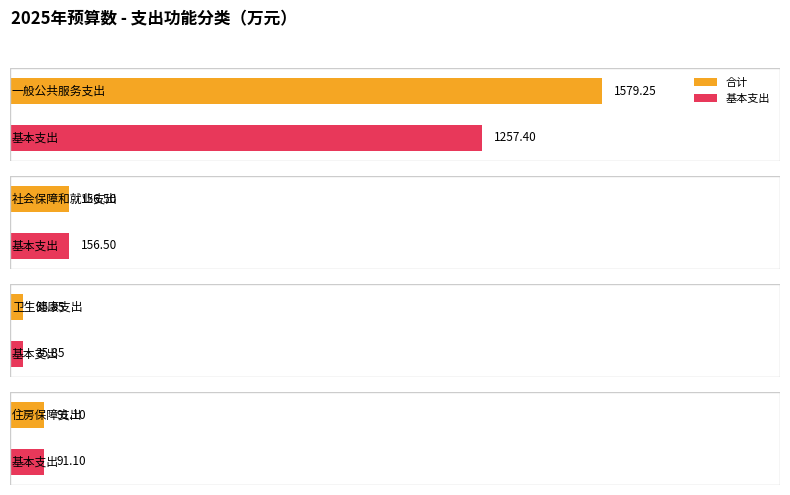

Are the bars grouped side by side (vs. stacked)?

Yes